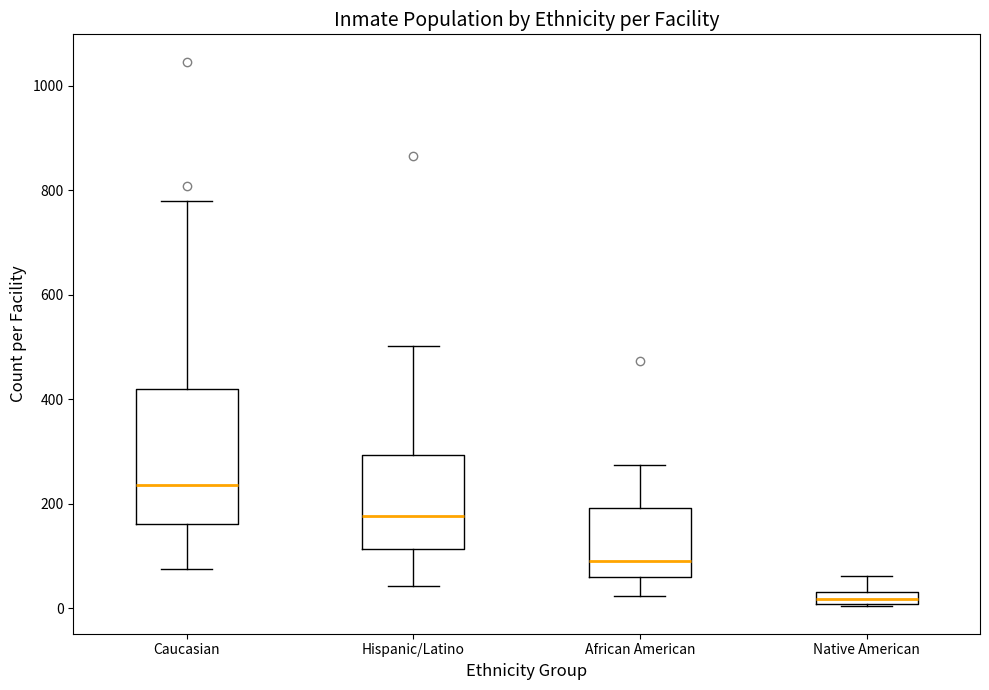

Comparing the boxes themselves (not the whiskers), which one is the tallest?

Caucasian